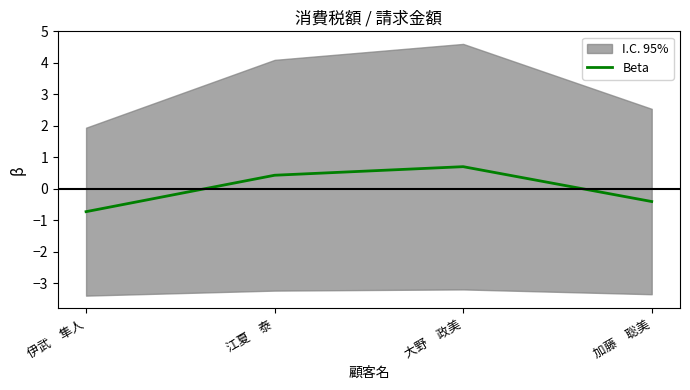

What is the value of the 2nd point from the left?

0.4